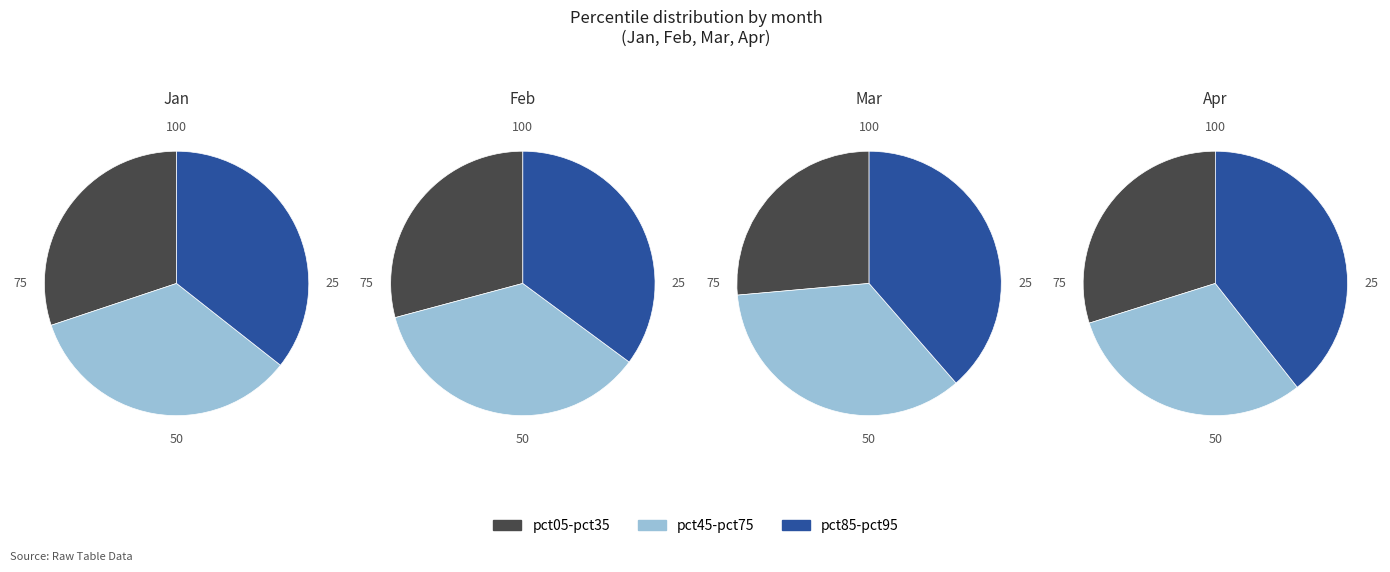

Which has a higher value, pct05 or pct35?

pct05